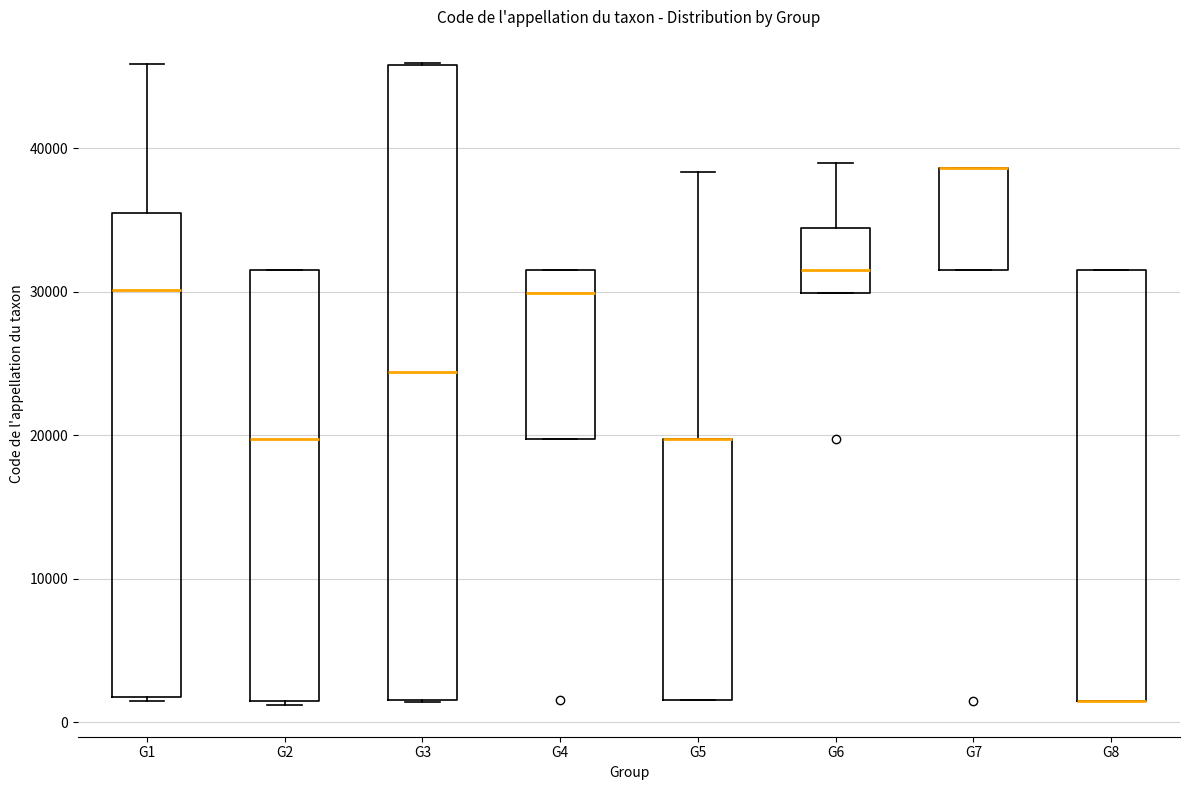

Reading left to right, transcribe this box plot: for each box, give where its median line is, the range the box spans, and where its two whiskers end, as read against the y-axis. The values are not printed on the chart, so give them approximately, as read against the axis.

G1: median 30000, box 2000 to 35000, whiskers 1000 to 46000
G2: median 20000, box 1000 to 32000, whiskers 1000 to 32000
G3: median 24000, box 2000 to 46000, whiskers 1000 to 46000
G4: median 30000, box 20000 to 32000, whiskers 20000 to 32000
G5: median 20000 (drawn on the box's upper edge), box 2000 to 20000, whiskers 2000 to 38000
G6: median 32000, box 30000 to 34000, whiskers 30000 to 39000
G7: median 39000 (drawn on the box's upper edge), box 32000 to 39000, whiskers 32000 to 39000
G8: median 1000 (drawn on the box's lower edge), box 1000 to 32000, whiskers 1000 to 32000